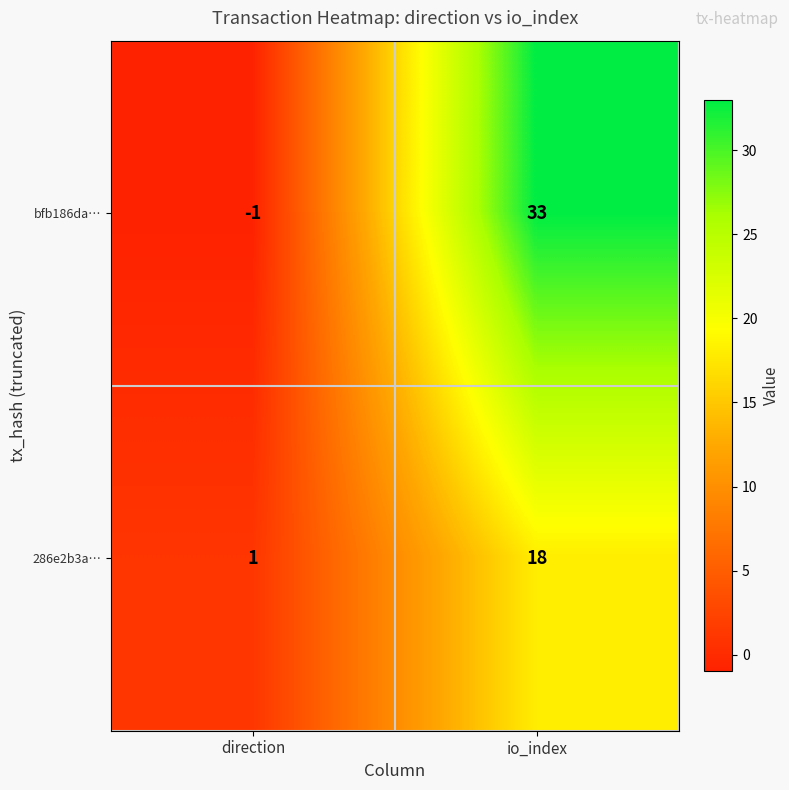

The bfb186da… series shows 33 at io_index. True or false?

True